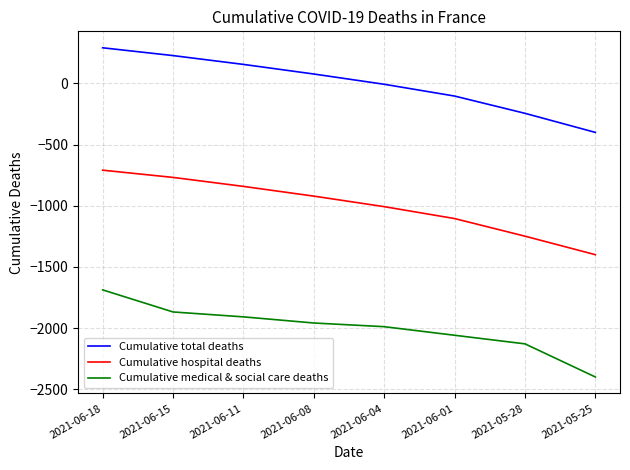

What position from the right is 2021-06-15?

7